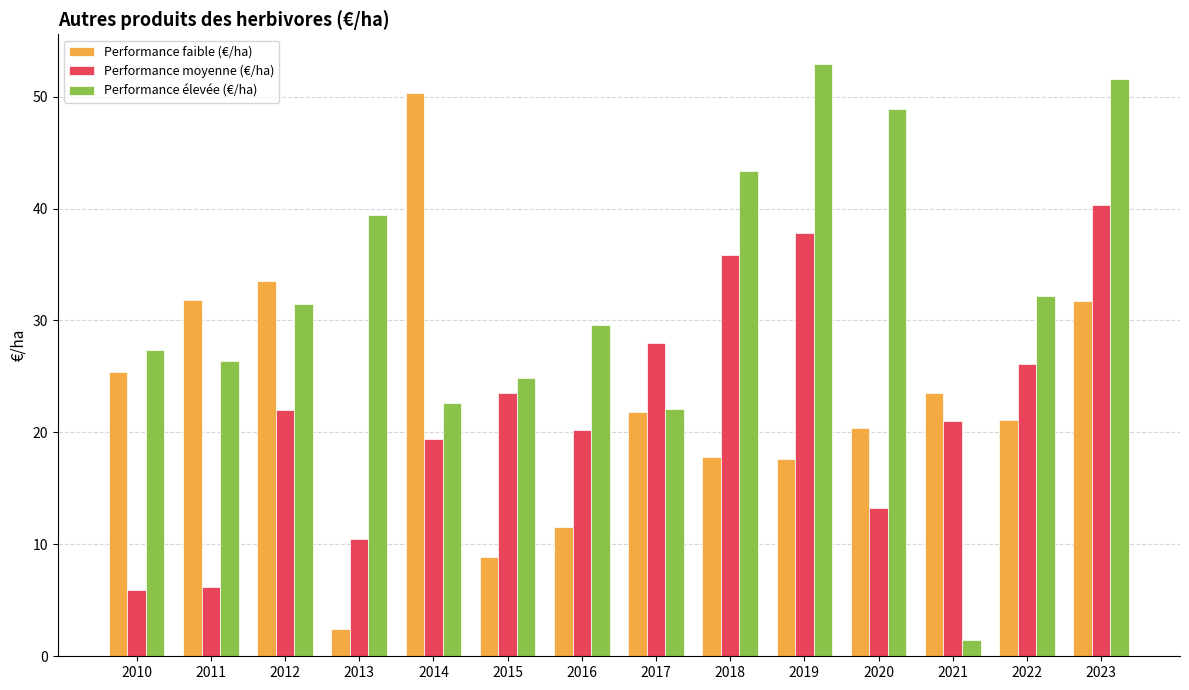

Is the value of Performance faible (€/ha) at 2018 greater than the value of Performance élevée (€/ha) at 2015?

No